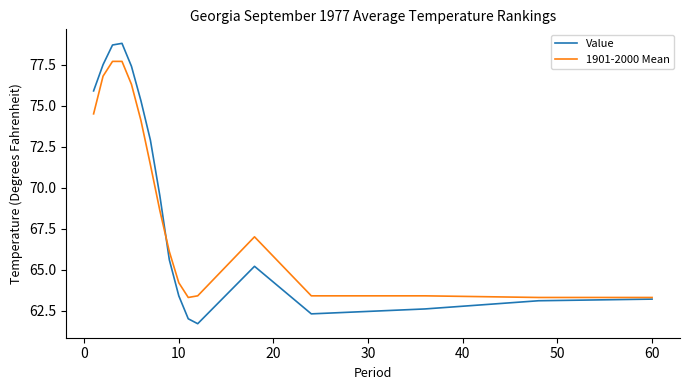

What is the difference between the maximum and minimum values in the 1901-2000 Mean series?

14.4